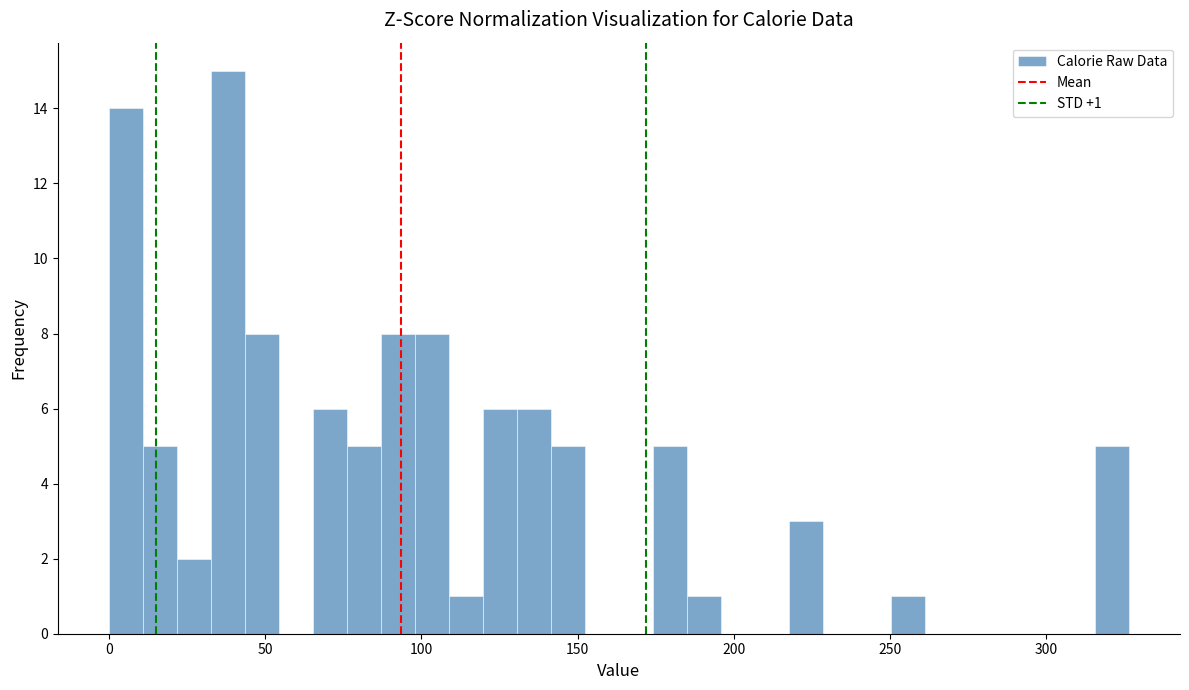

Around what value on the x-axis is the tallest bar? Give the approximate position of its centre, as read against the axis.

40